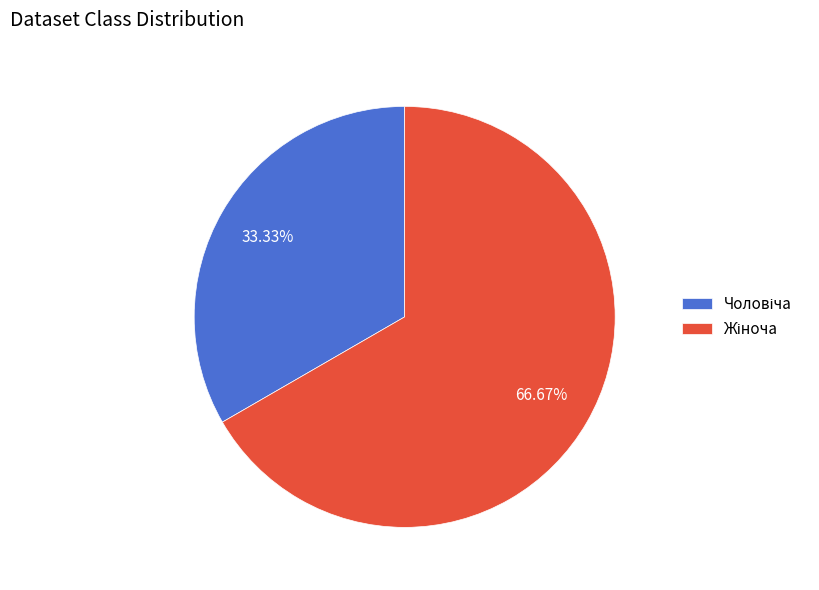

Is there any slice that represents more than half of the pie?

Yes